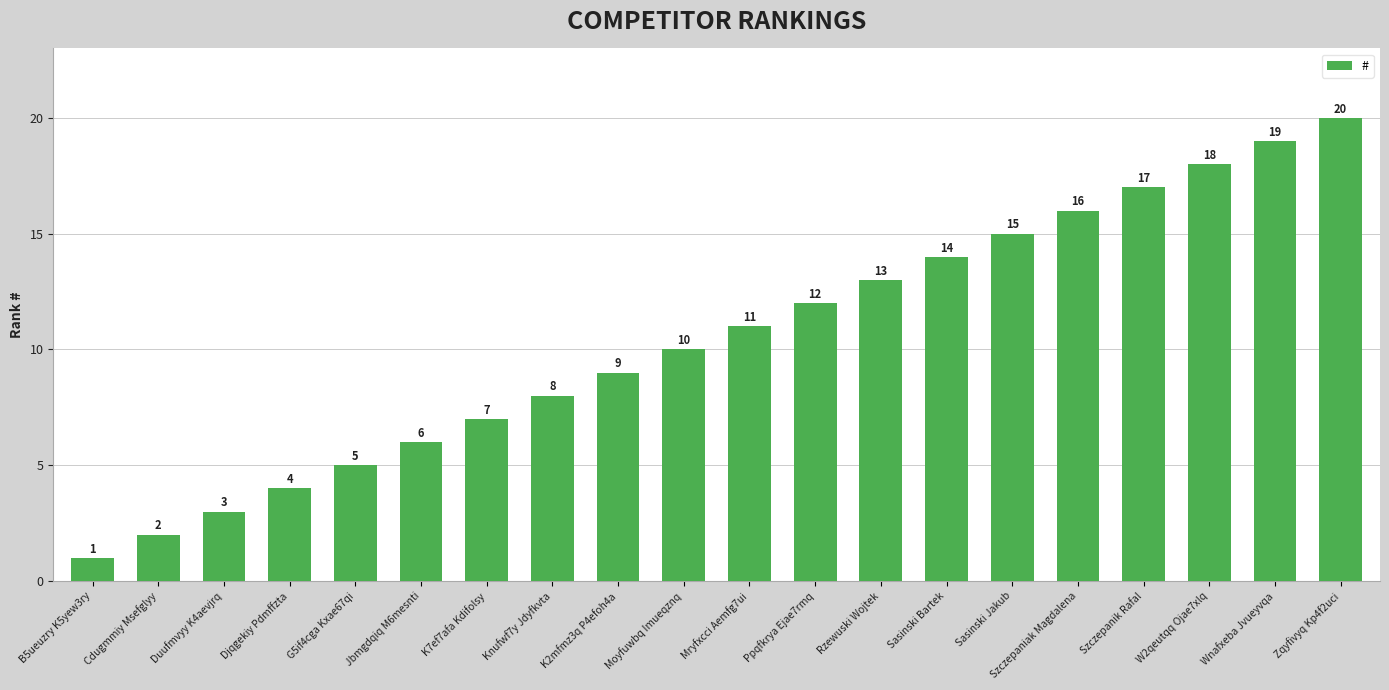

What is the smallest value displayed?

1